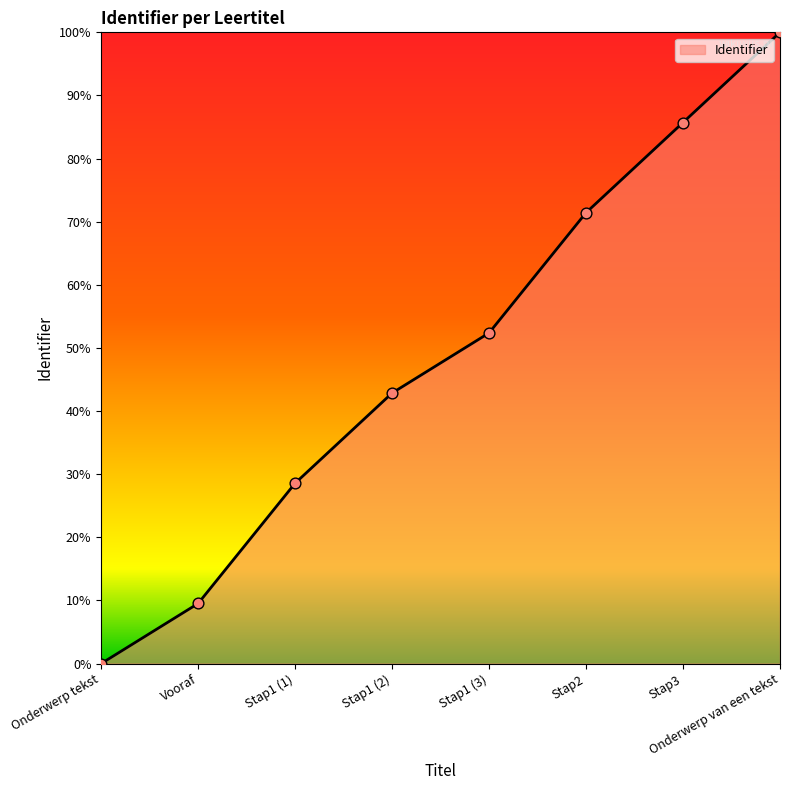

What is the ratio of the value at Stap1 (1) to the value at Vooraf?

3.0